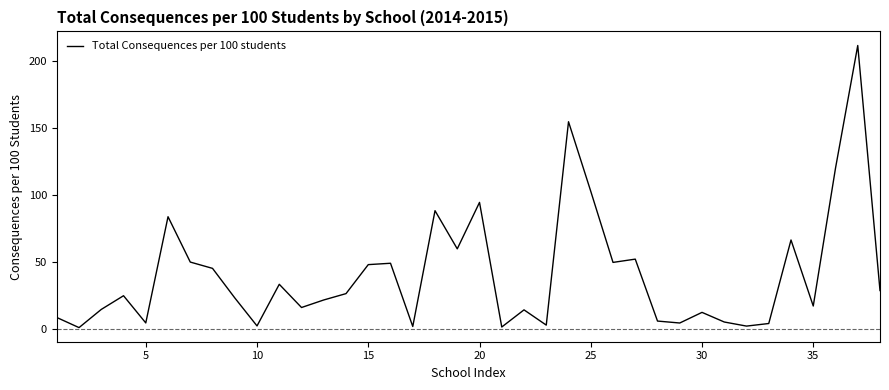

What is the greatest value displayed?

211.7